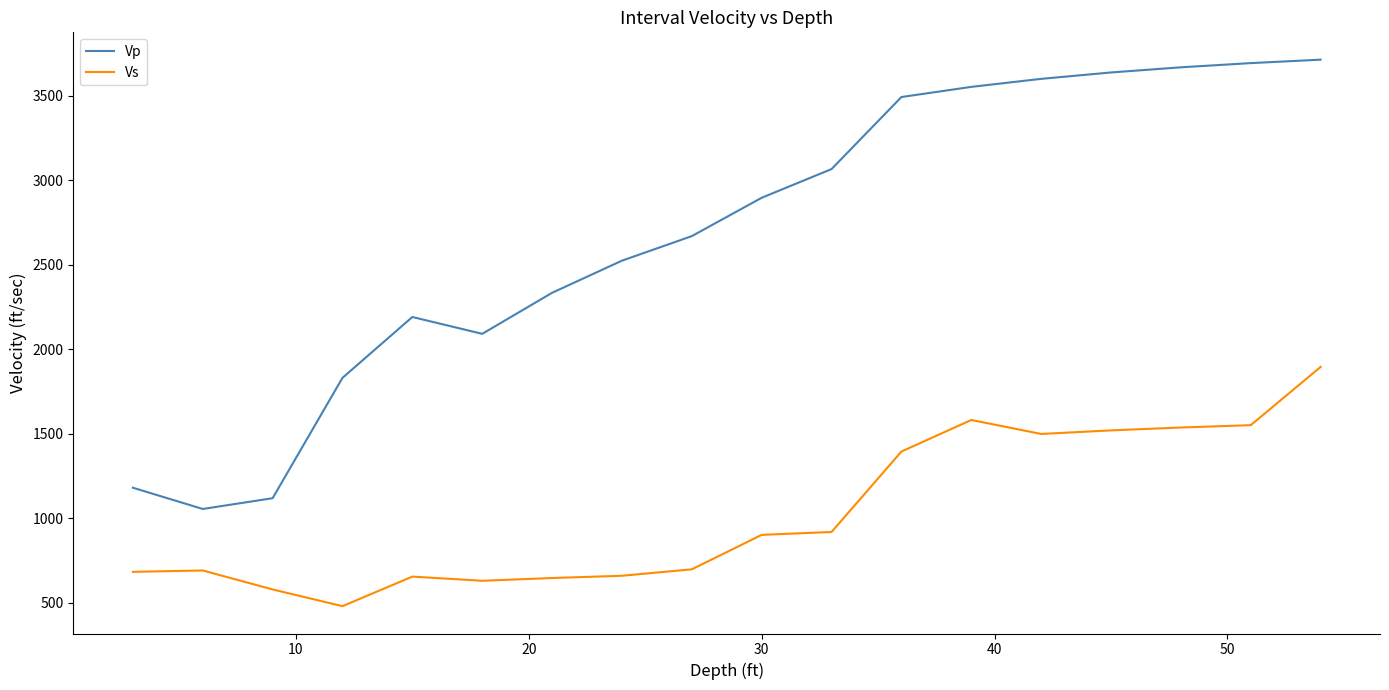

True or false: Vp and Vs intersect in this chart.

False